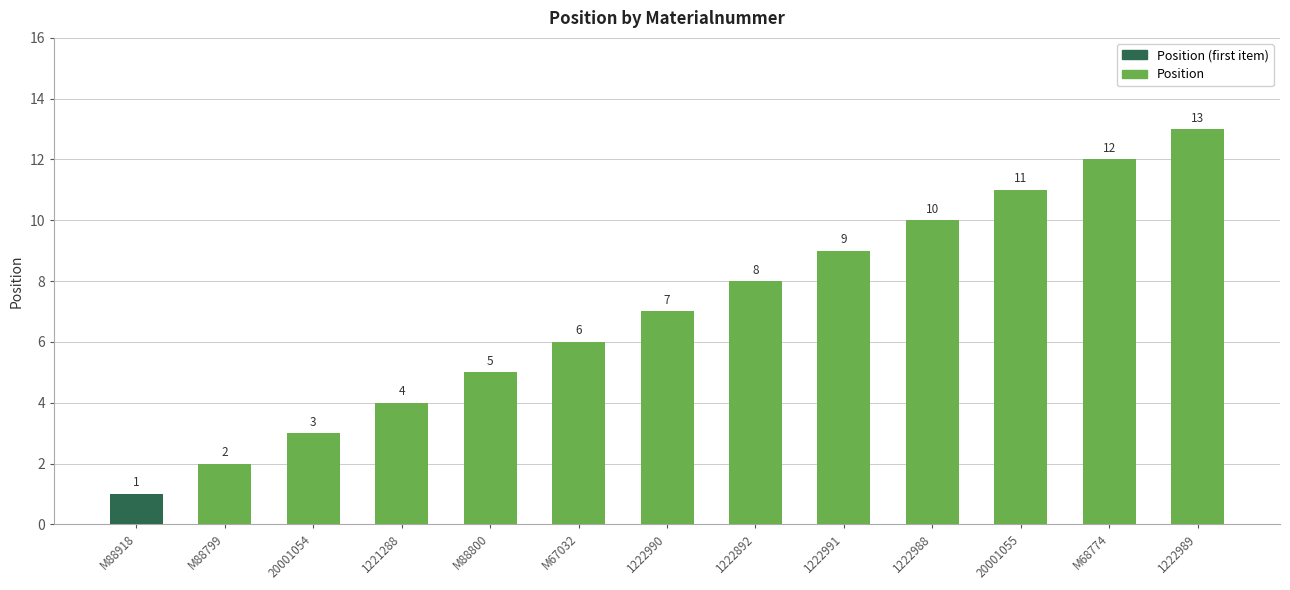

What is the sum of all values?

91